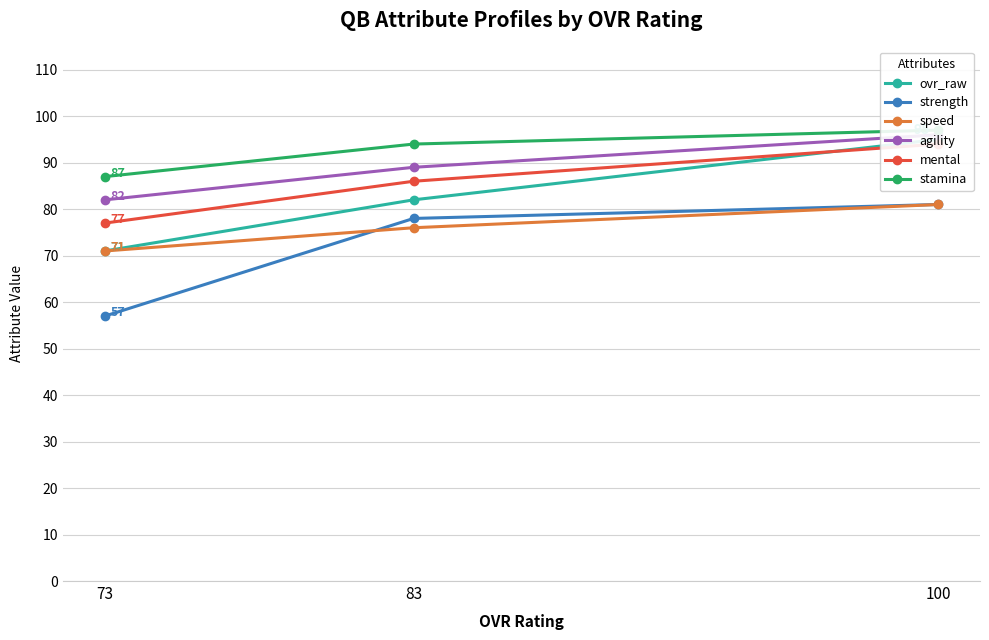

Read the agility value at 73, to the nearest 5.

80